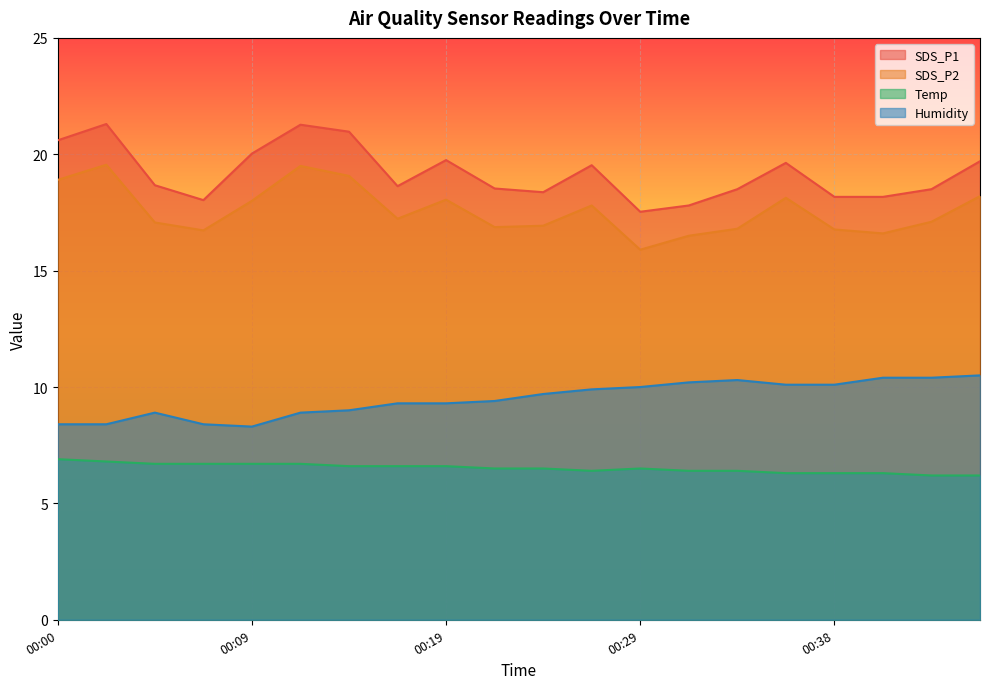

What is the difference between the maximum and second lowest values in the Humidity series?

2.1